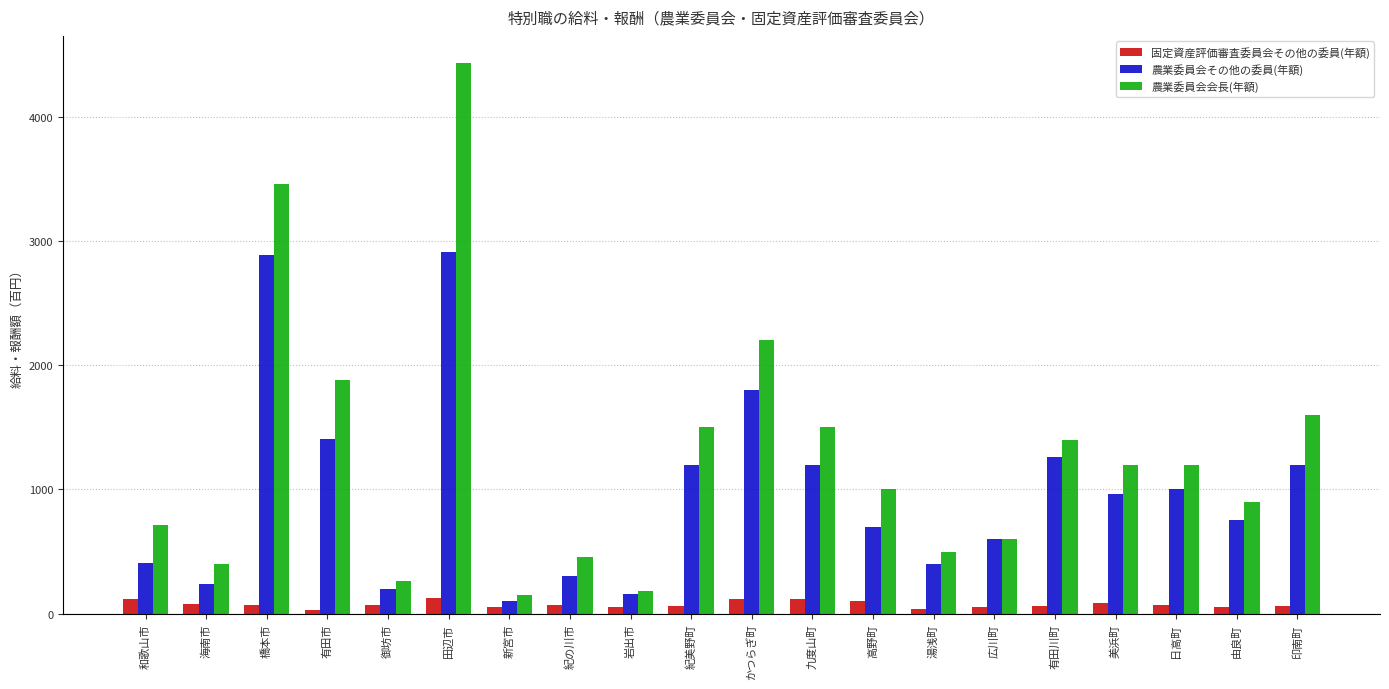

Is it true that 農業委員会会長(年額) equals 1200 at 美浜町?

True